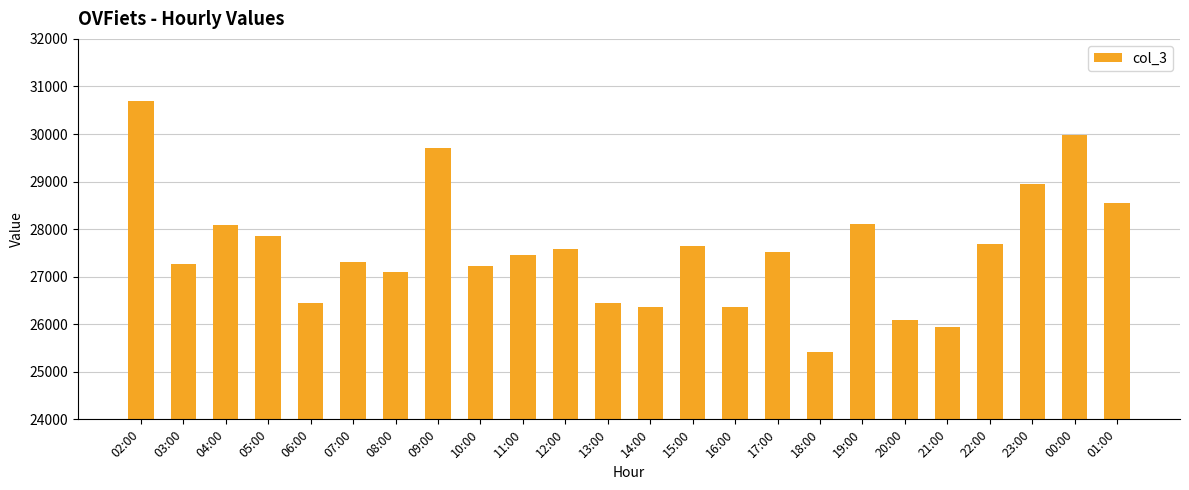

How many data points are less than 27529?

12